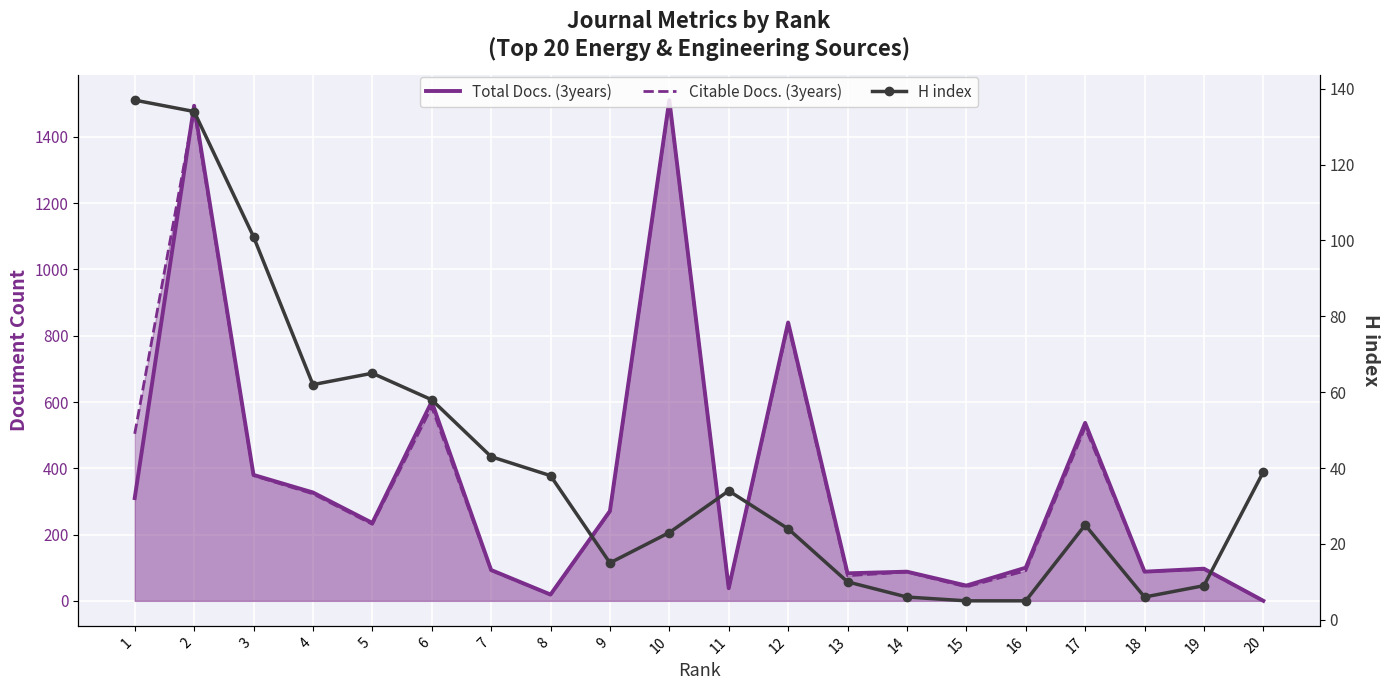

Between 15 and 2, which is larger?

2